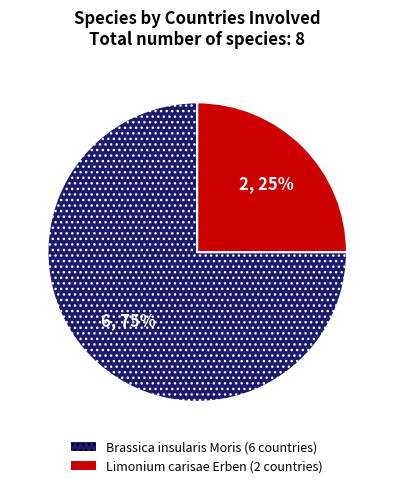

What is the ratio of the value at Limonium carisae Erben to the value at Brassica insularis Moris?

0.3